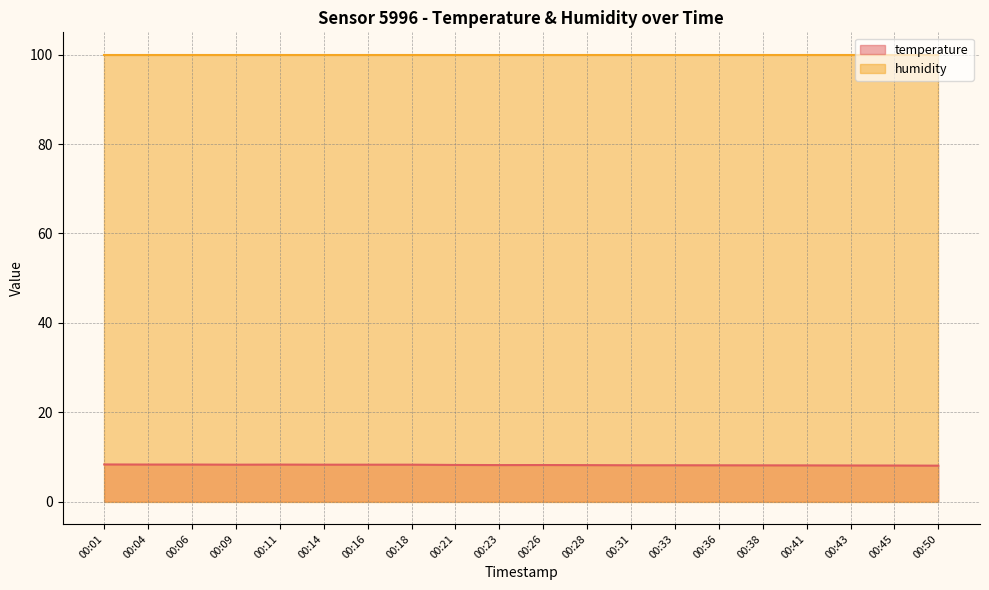

At which label is the value closest to 8?

00:50